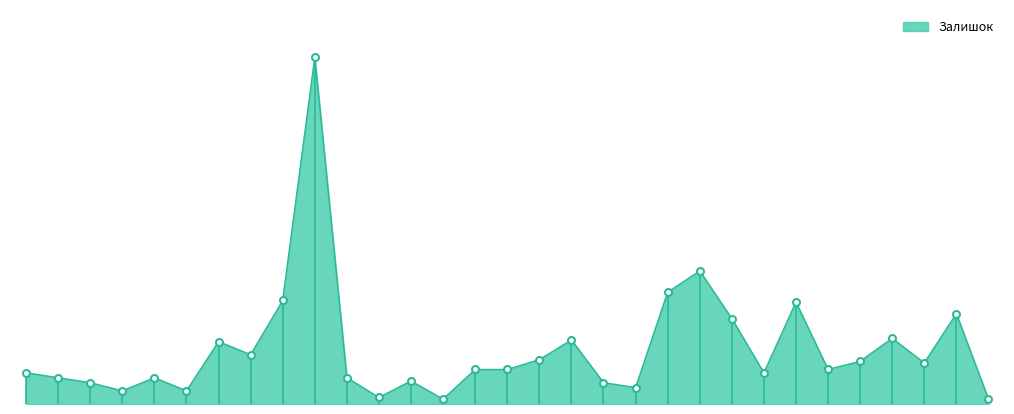

Does the chart have visible grid lines?

No